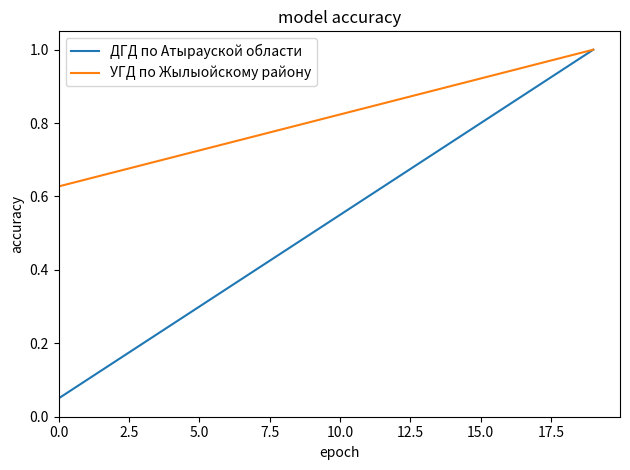

What is the sum of all ДГД по Атырауской области values?

10.5